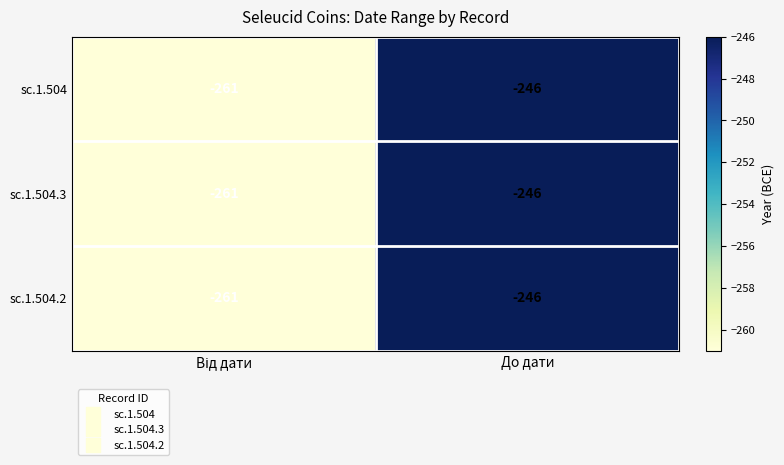

What is the approximate value of sc.1.504.2 at До дати, to the nearest 5?

-245